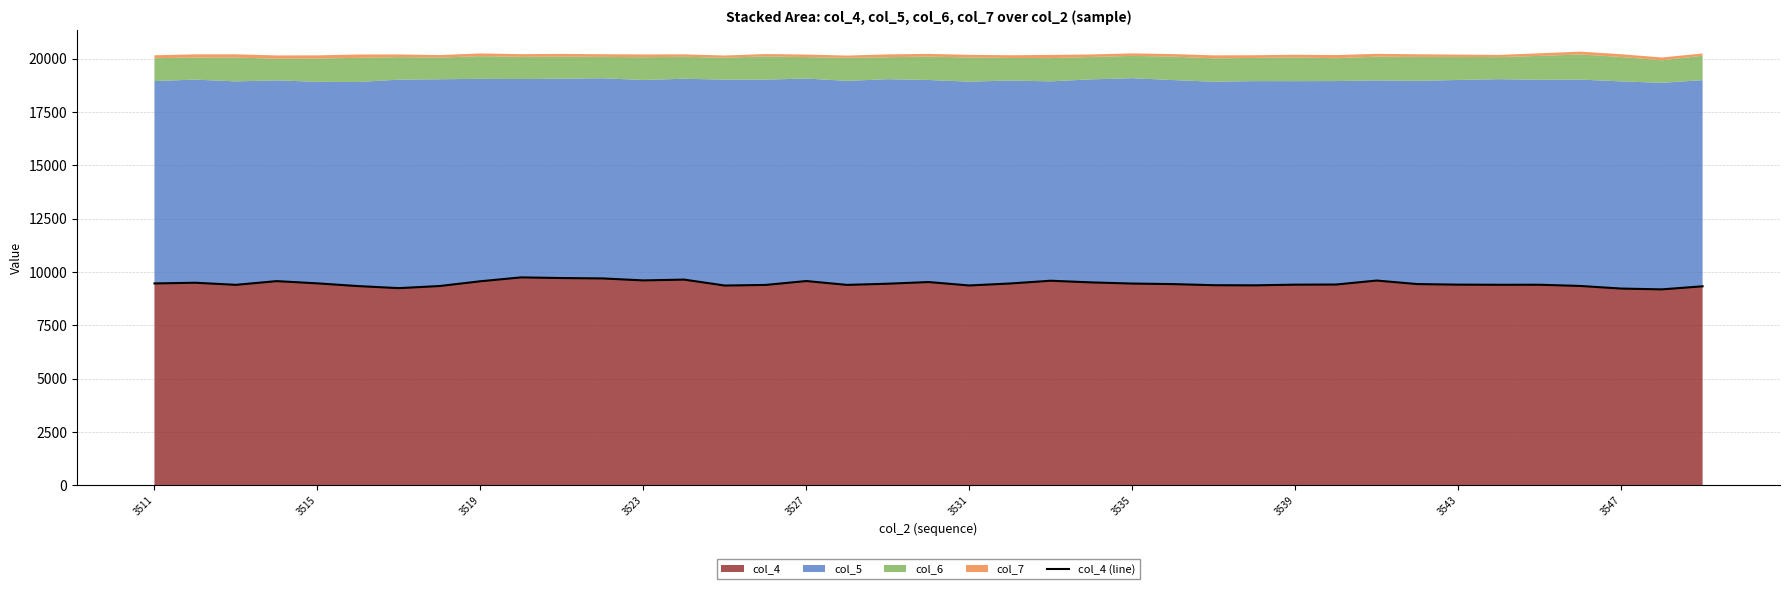

Is it true that col_4 equals 4238 at 3523?

False